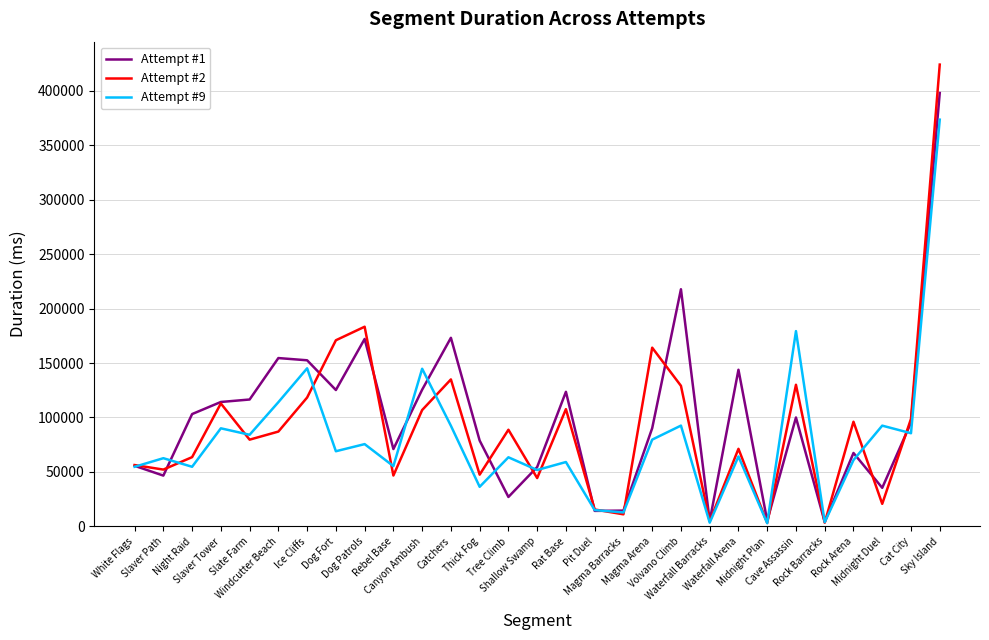

What is the lowest value of the Attempt #2 series?

3136